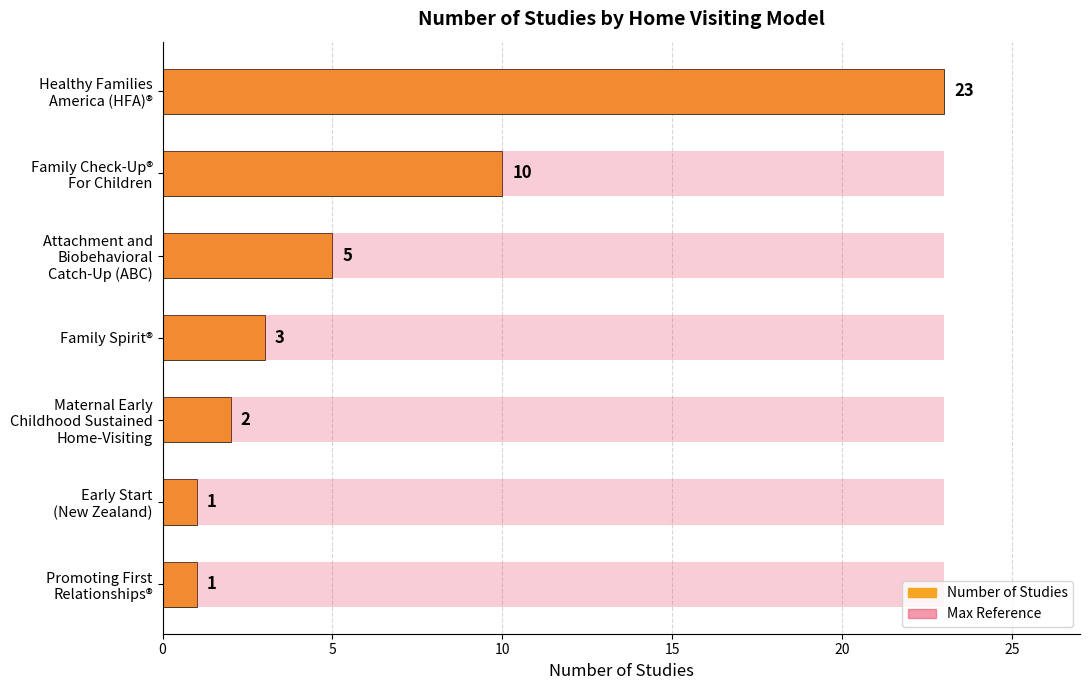

The Max Reference series shows 0.1 at 0. True or false?

False